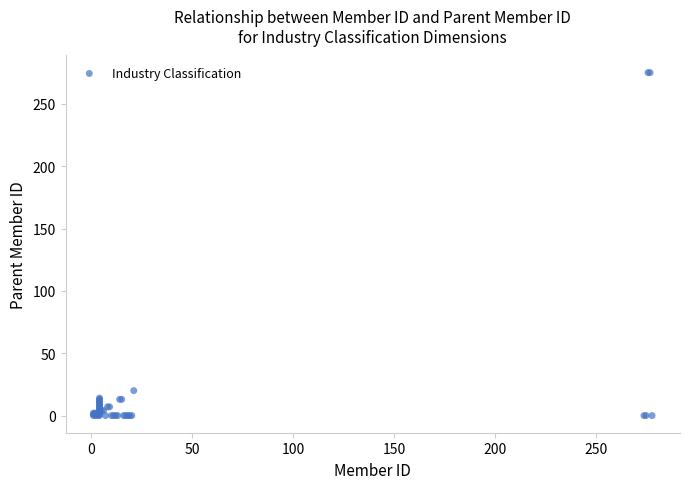

What Y value in the scatter plot is closest to 137?

20